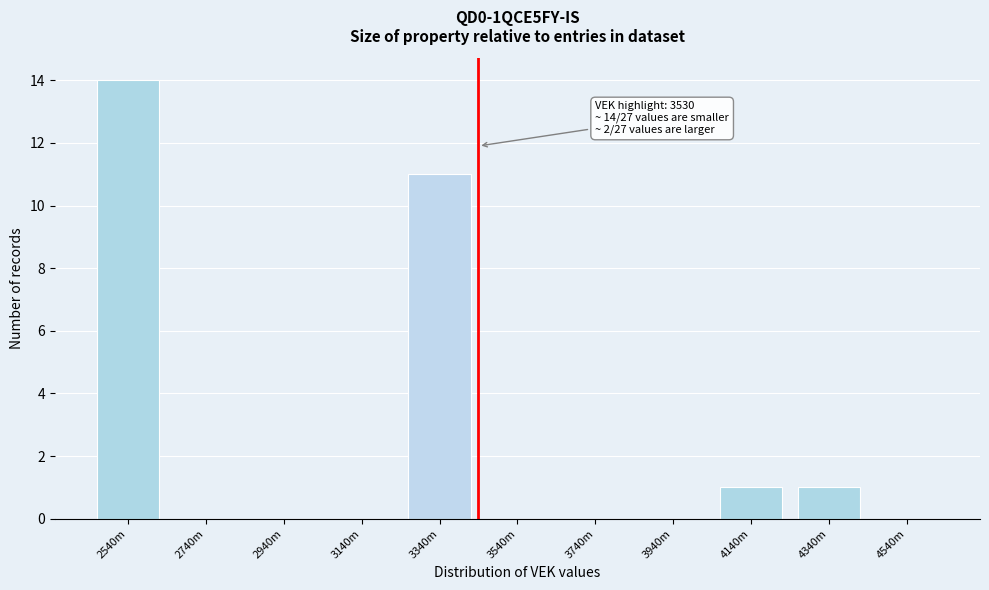

Reading left to right, what are all the values shown in this chart?

2540m=14	2740m=0	2940m=0	3140m=0	3340m=11	3540m=0	3740m=0	3940m=0	4140m=1	4340m=1	4540m=0